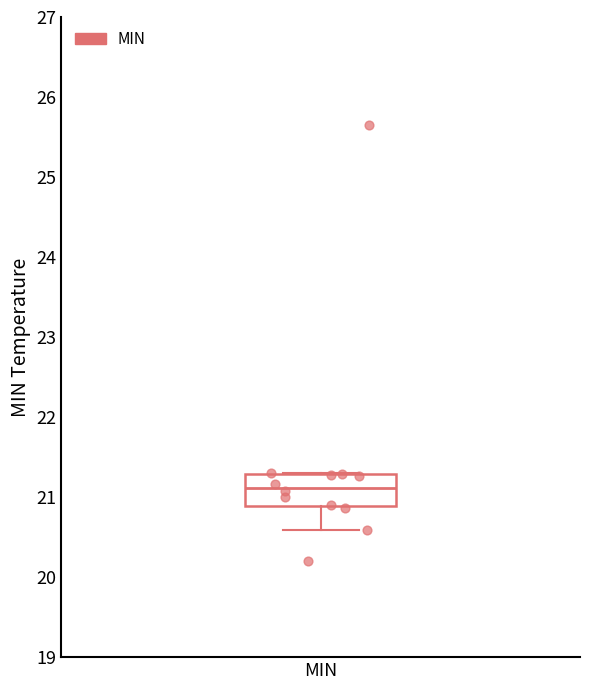

Where is the lower edge of the box for MIN on the y-axis? The values are not printed on the chart, so give them approximately, as read against the axis.

20.9